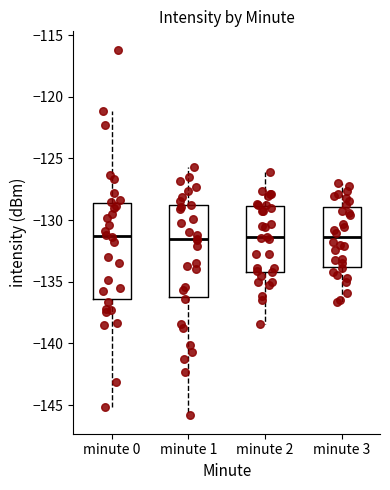

Reading left to right, read every box against the y-axis: the position of its median line, the range the box covers, and the ends of its whiskers. The values are not printed on the chart, so give them approximately, as read against the axis.

minute 0: median -131.5, box -136.5 to -128.5, whiskers -145.0 to -121.0
minute 1: median -131.5, box -136.0 to -129.0, whiskers -146.0 to -125.5
minute 2: median -131.5, box -134.0 to -129.0, whiskers -138.5 to -126.0
minute 3: median -131.5, box -134.0 to -129.0, whiskers -136.5 to -127.0